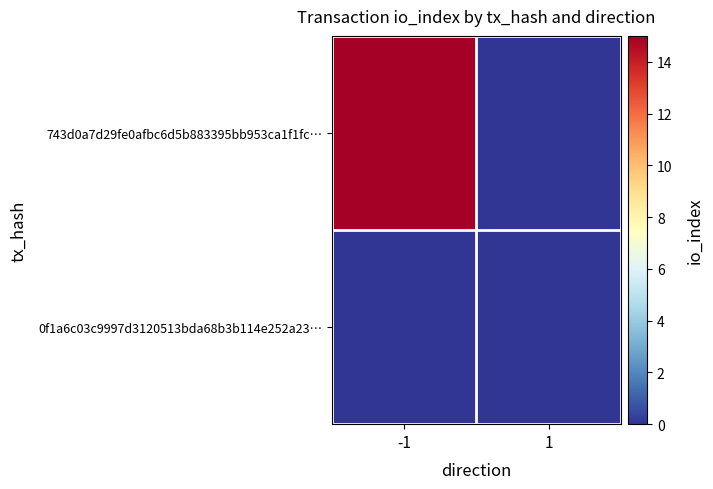

At which category does the chart reach its minimum across all series?

1